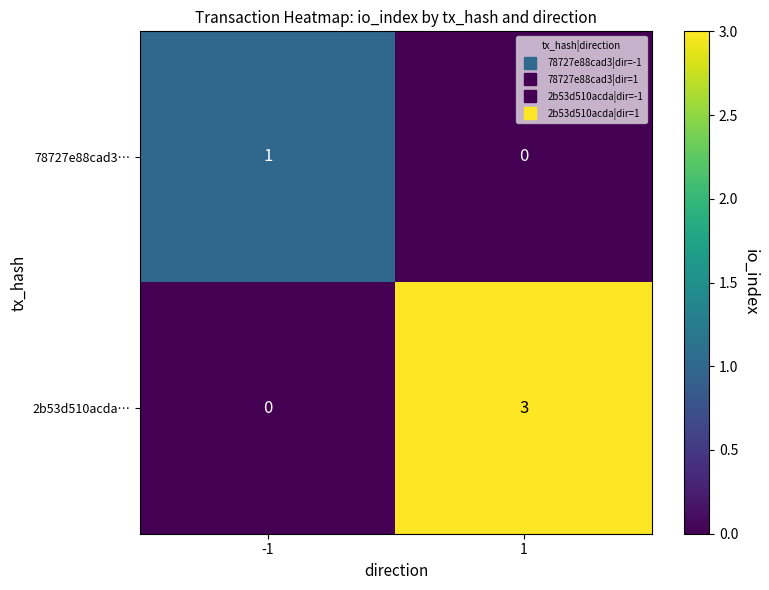

Which series has the largest range (max minus min)?

2b53d510acda…